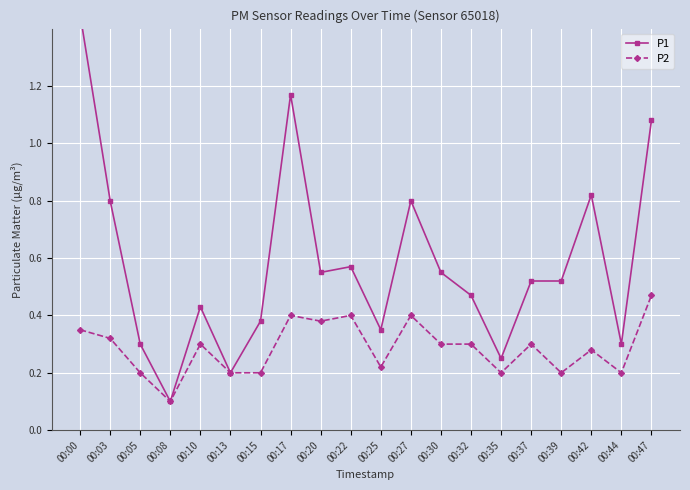

List the series in order of their peak value, highest first.

P1, P2